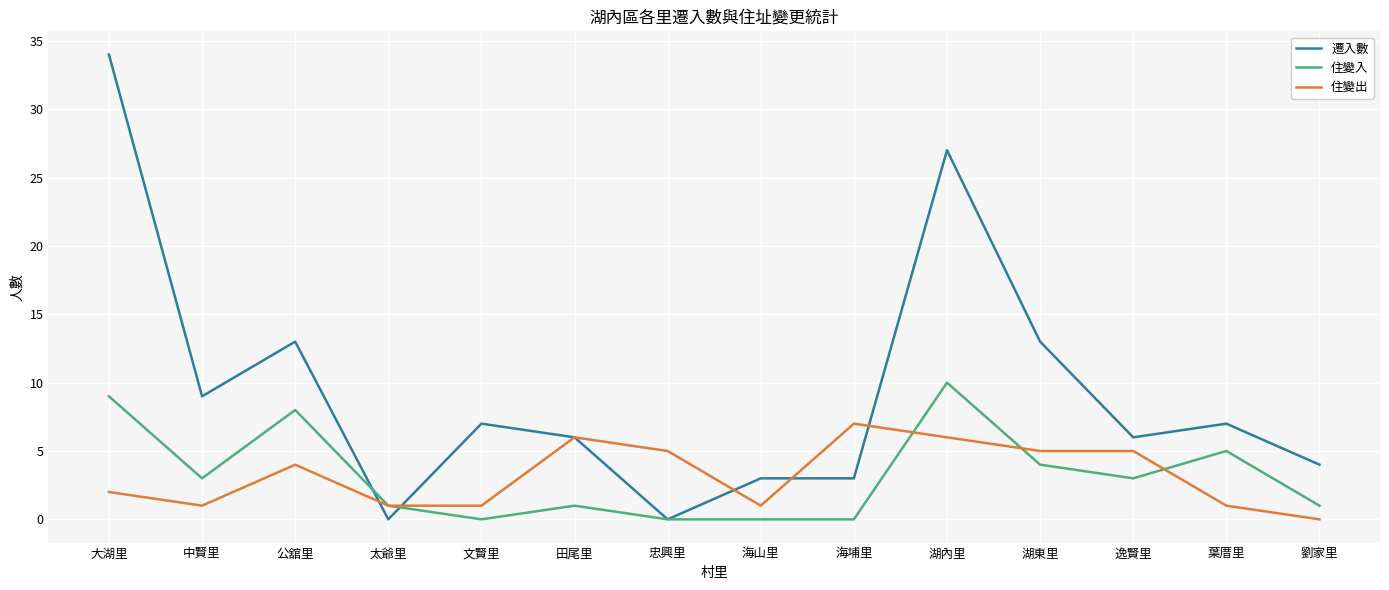

Does the chart display data point markers on the line(s)?

No